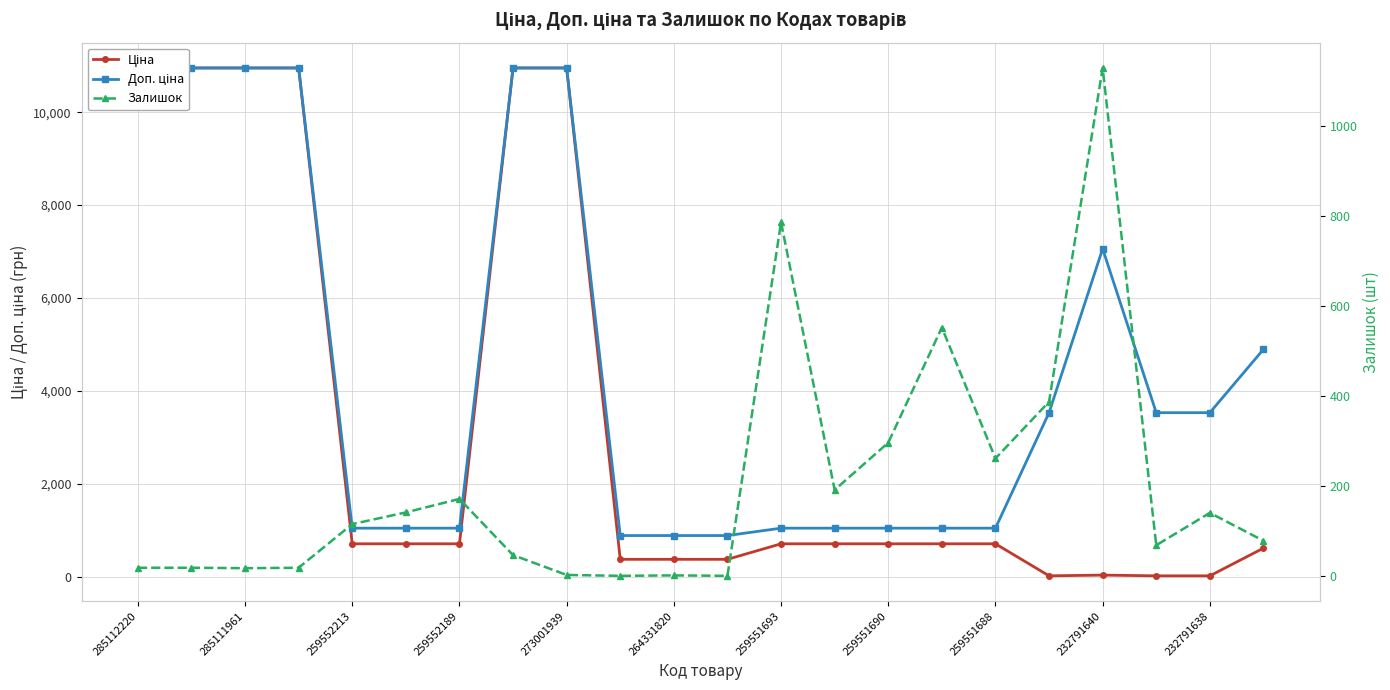

What is the average value of the Залишок series?

201.6